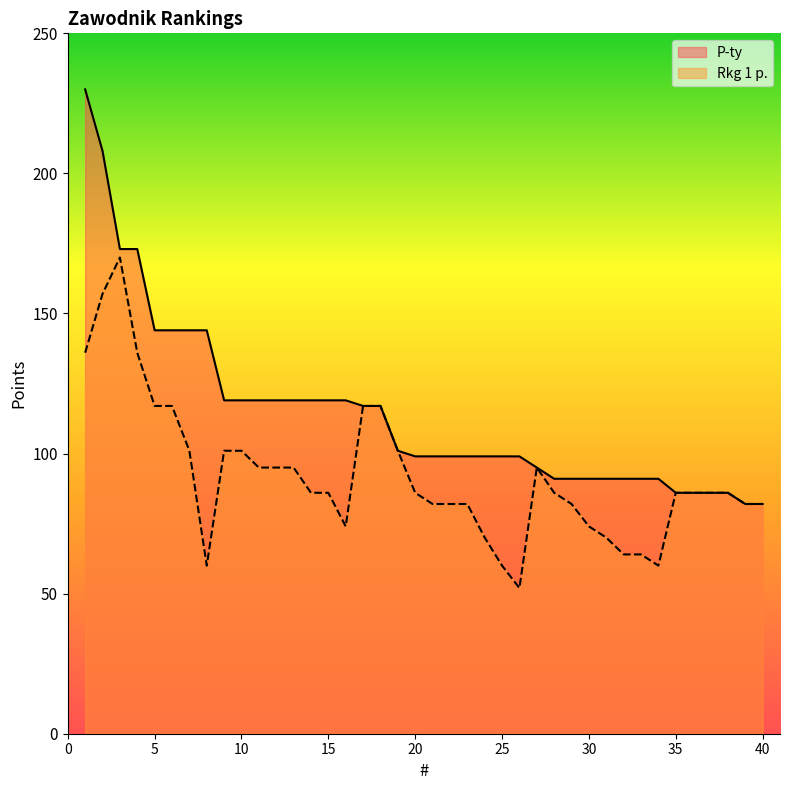

Does the chart display data point markers on the line(s)?

No